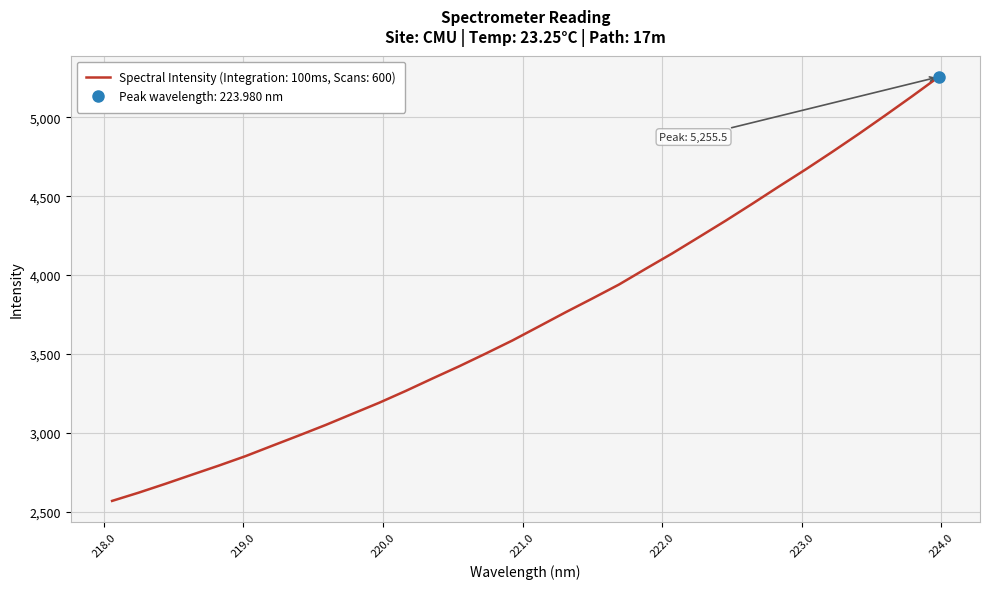

What position from the right is 218.6332?

29